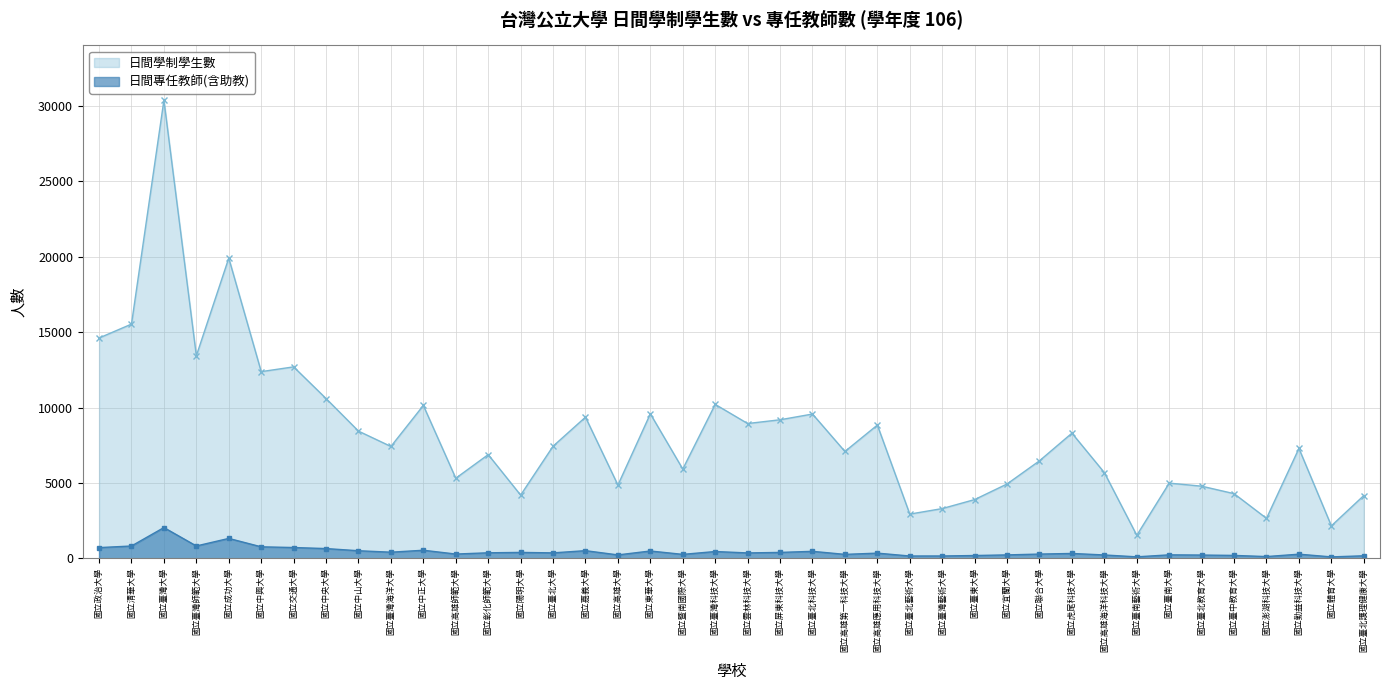

In 日間專任教師(含助教), how many points are higher than both neighbors (excluding endpoints)?

12